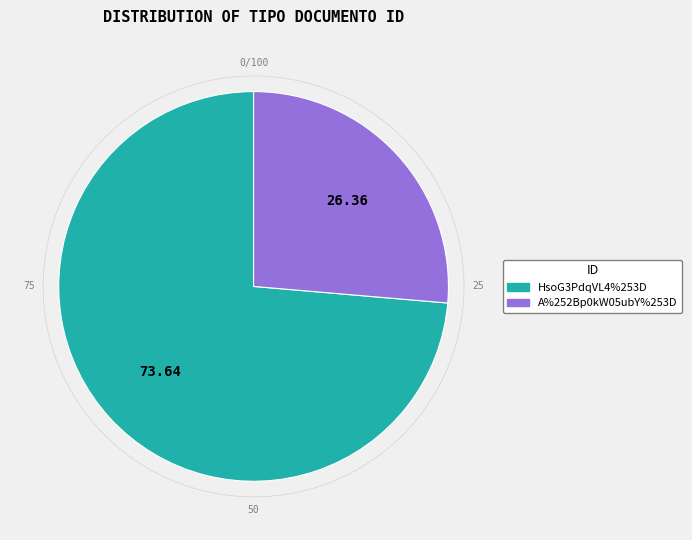

Do A%252Bp0kW05ubY%253D and HsoG3PdqVL4%253D together represent more than half of the pie?

Yes